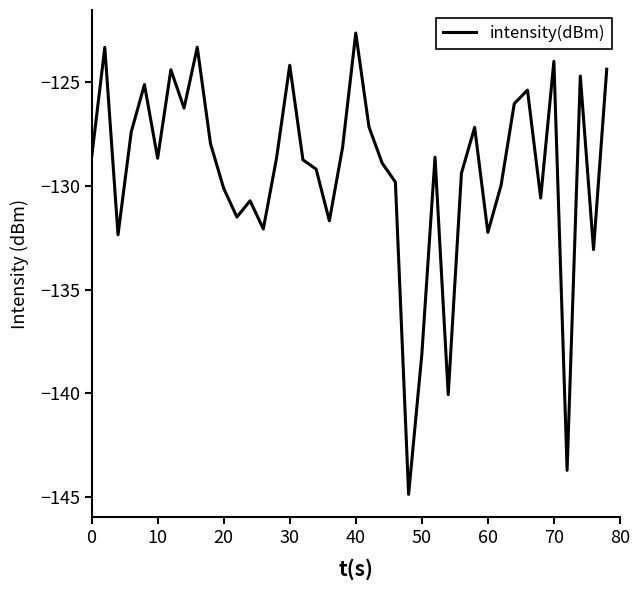

Is this an area chart (filled region under the line)?

No